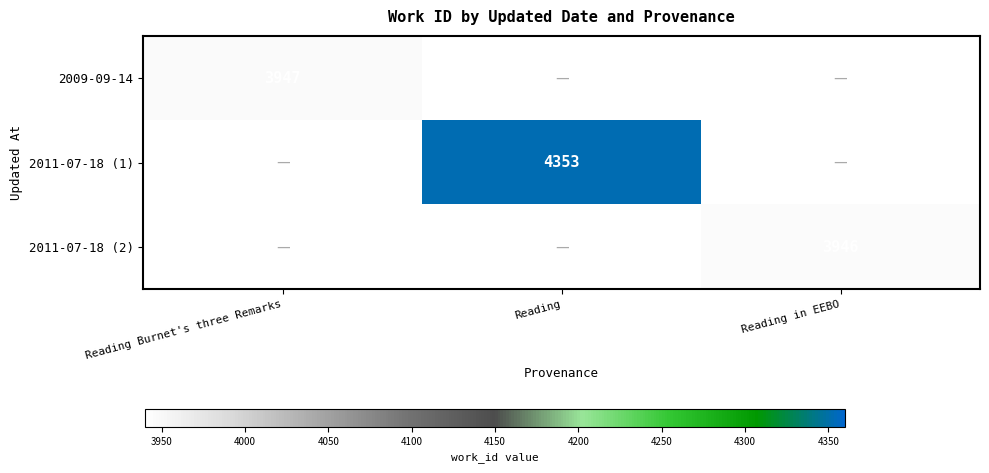

Is the value of 2011-07-18 (2) at Reading in EEBO greater than the value of 2009-09-14 at Reading Burnet's three Remarks?

No